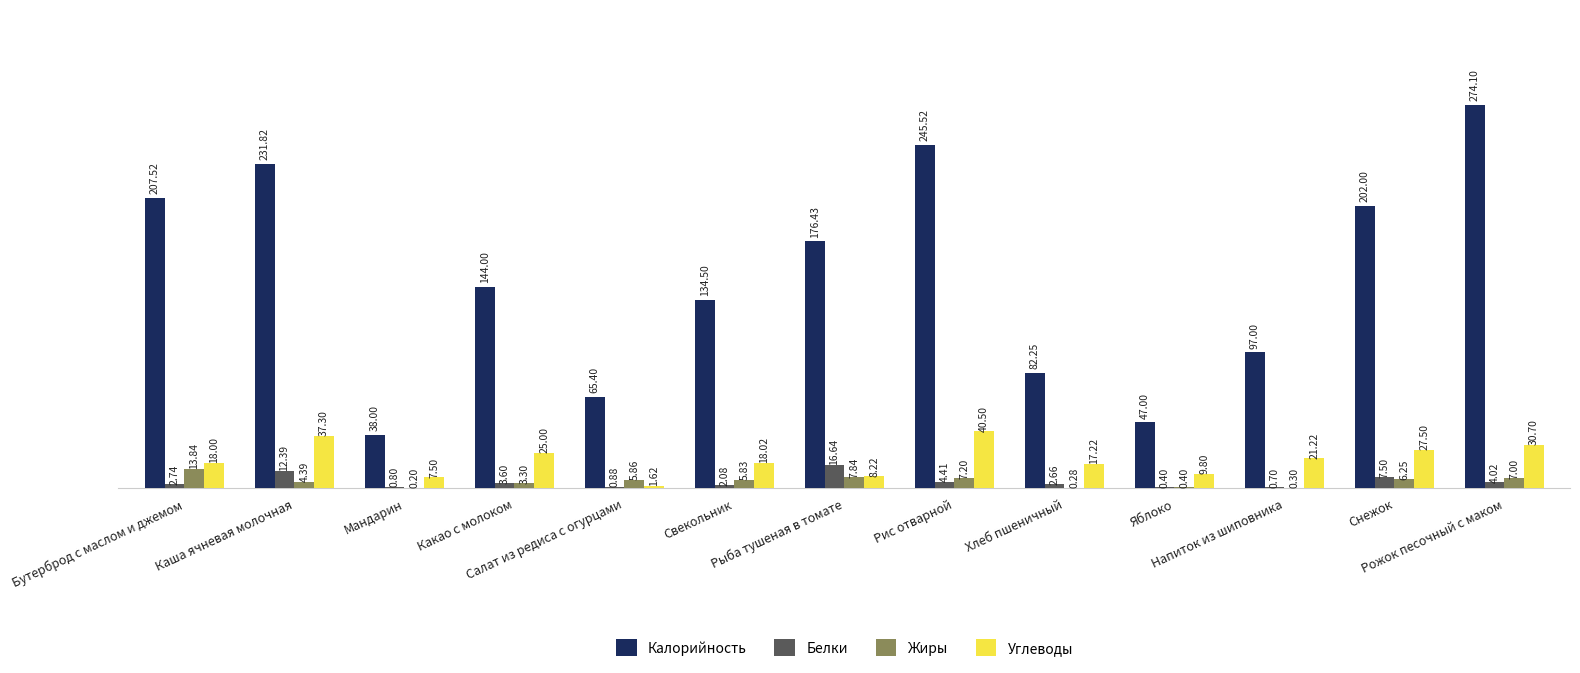

What is the sum of all Белки values?

58.8